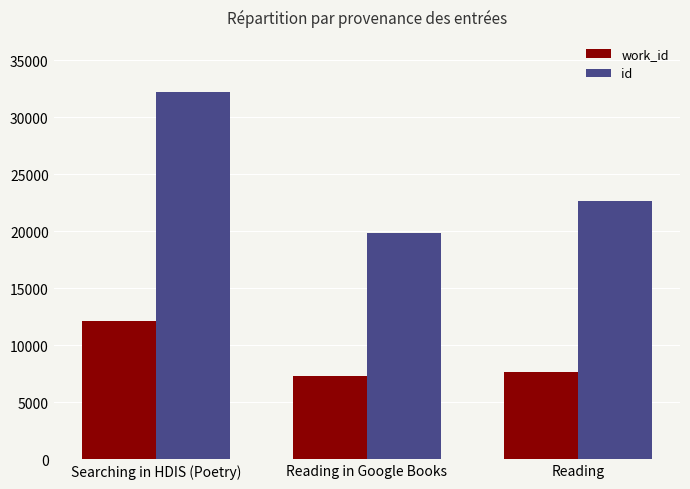

How many data points in id are less than 22653?

1